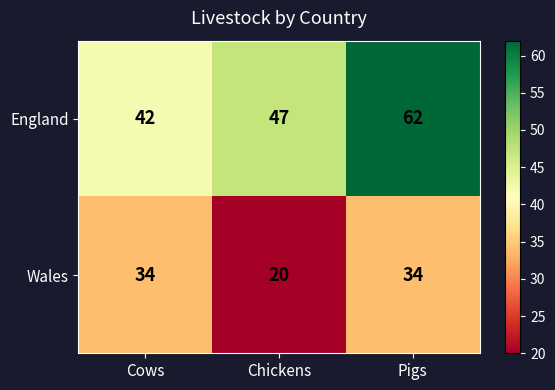

Rank the series at Pigs from lowest to highest value.

Wales, England